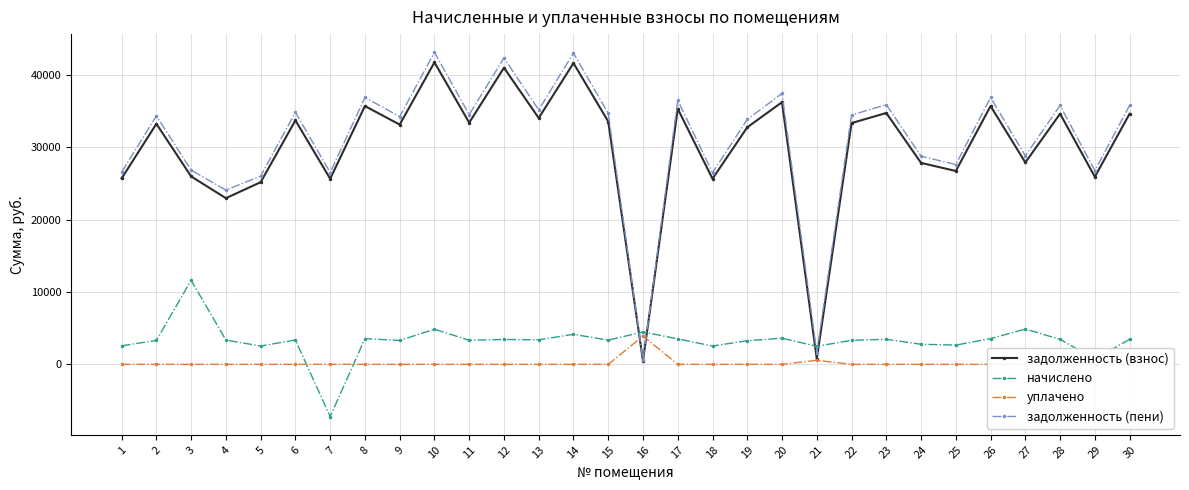

At 19, list the series in order from largest to smallest.

задолженность (пени), задолженность (взнос), начислено, уплачено